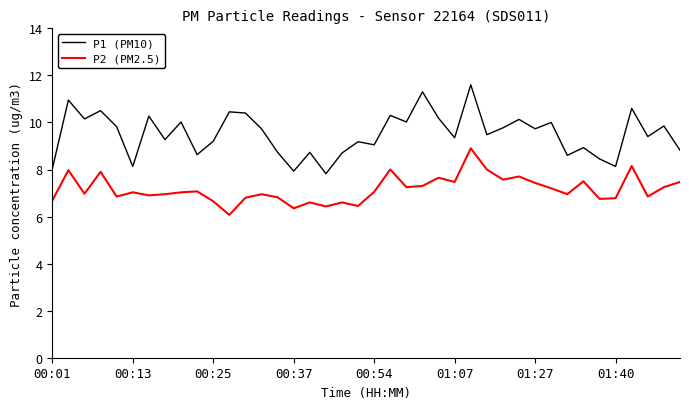

True or false: P2 (PM2.5) and P1 (PM10) cross at least once.

False